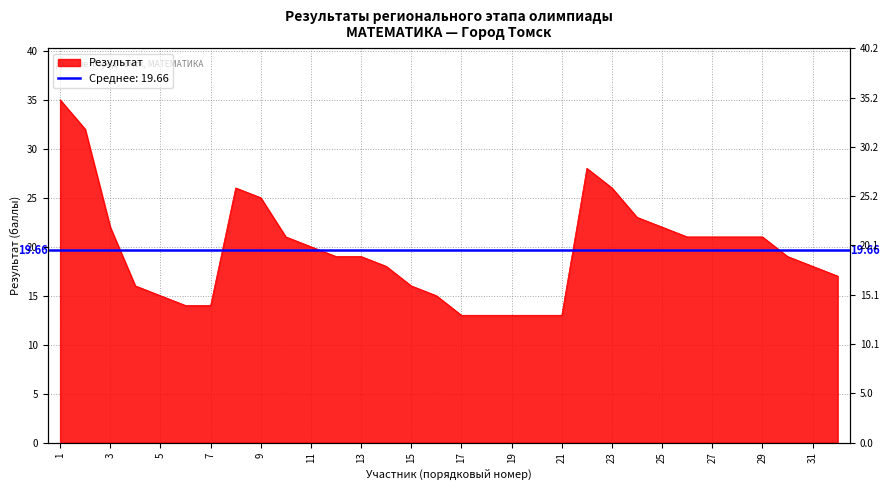

What is the maximum value shown in the chart?

35